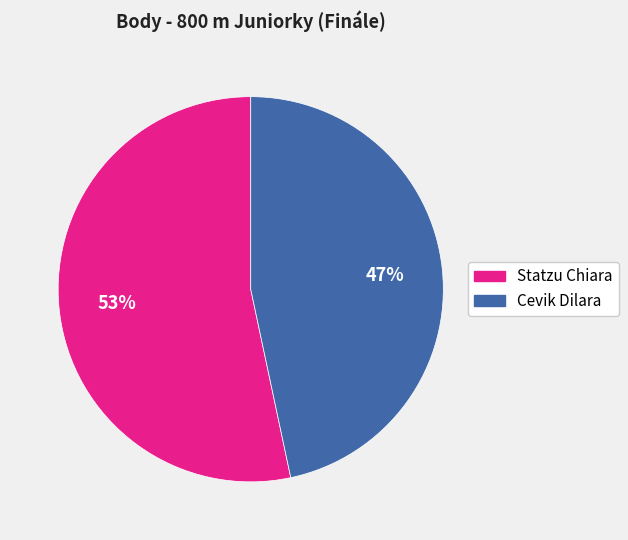

How many segments does this pie chart have?

2